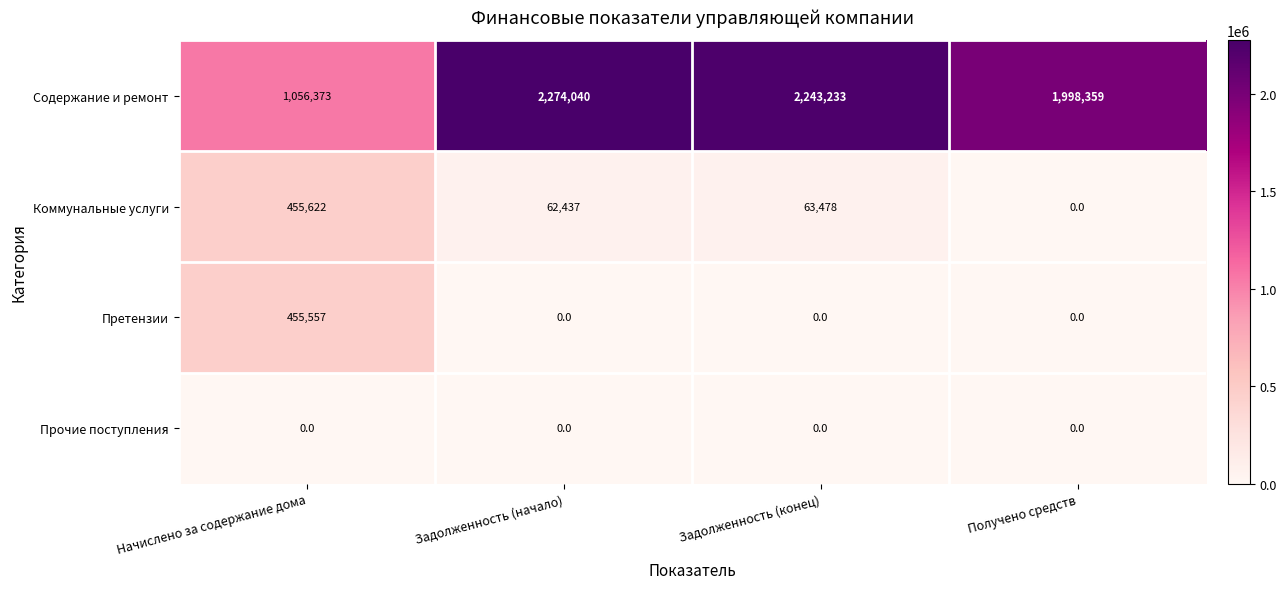

What is the greatest value displayed?

2274040